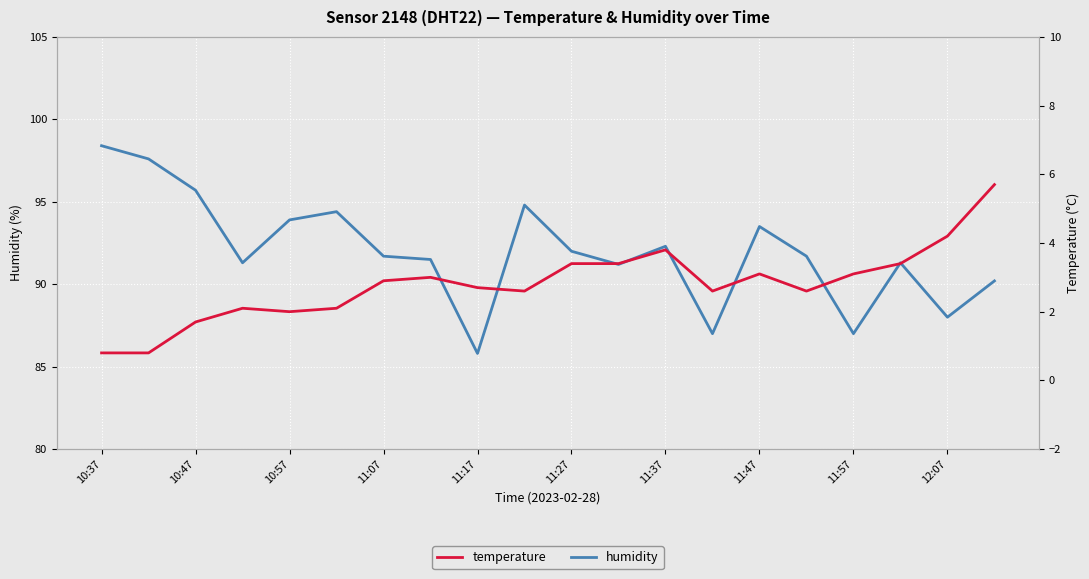

True or false: humidity has a value of 29.5 at 11:17.

False